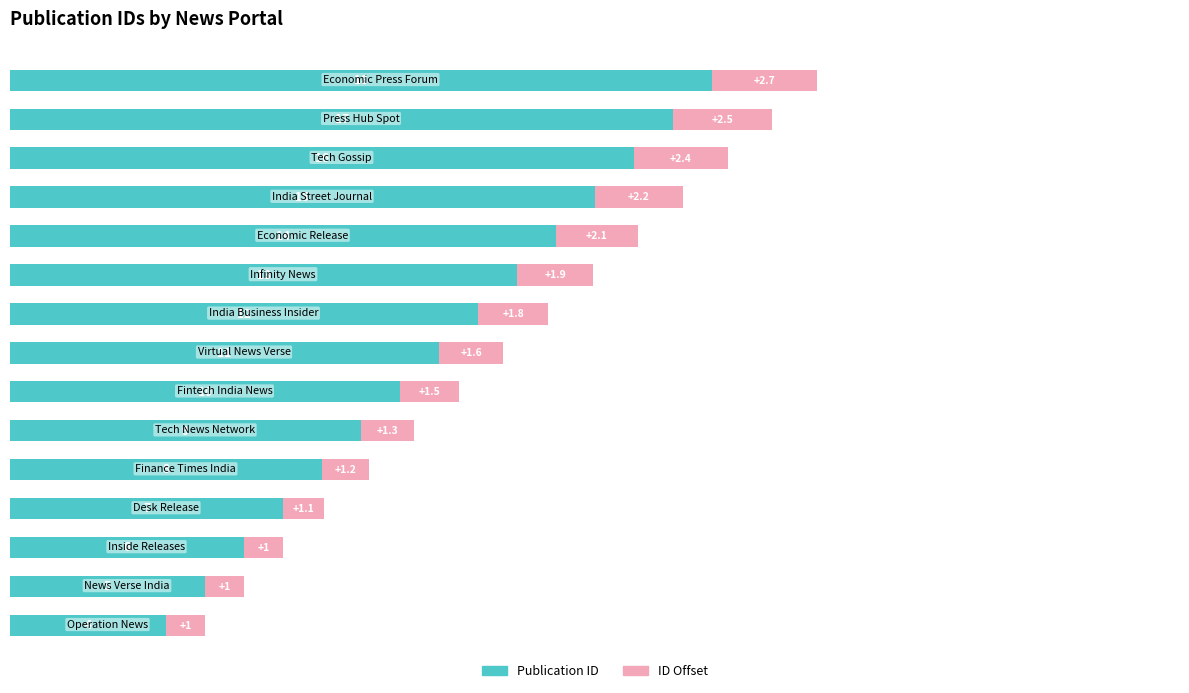

What is the maximum value for Publication ID?

18.0